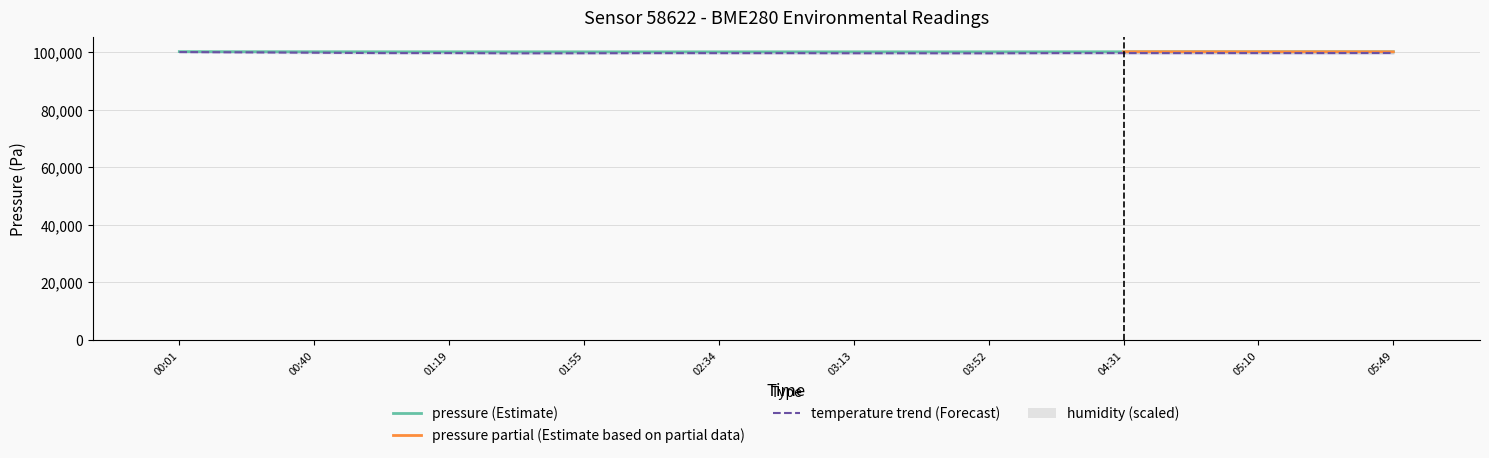

What is the maximum value for temperature?

100110.0